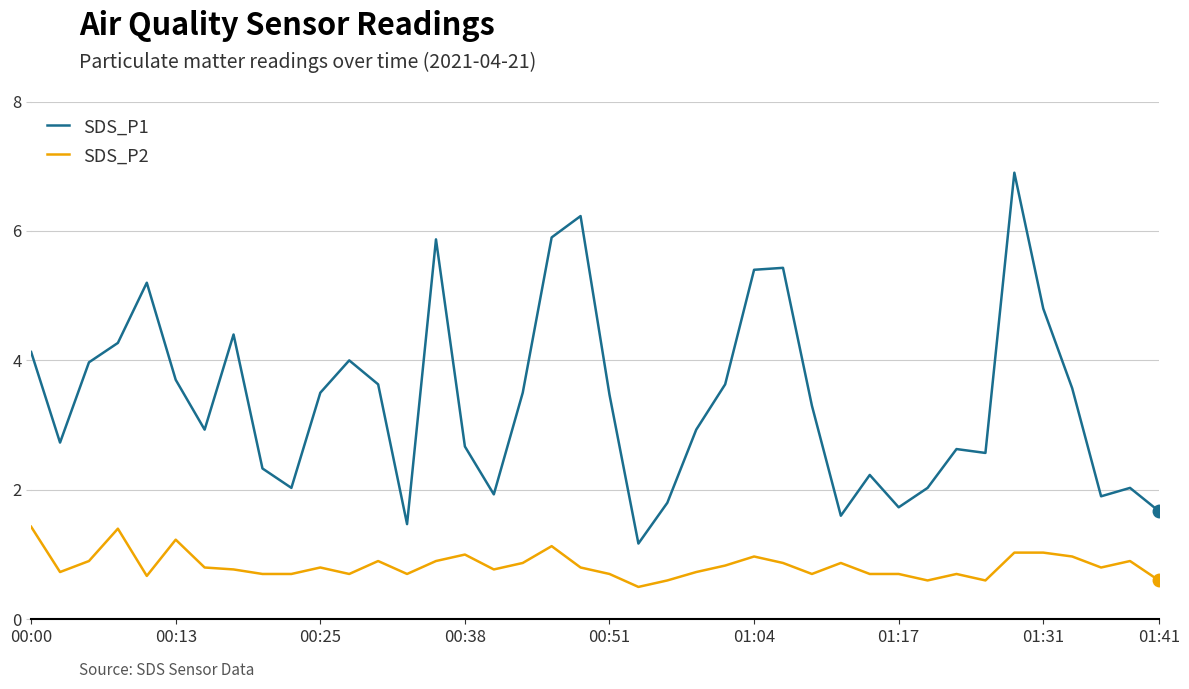

Reading left to right, what are all the values shown in this chart?

SDS_P1: 4.1	2.7	4.0	4.3	5.2	3.7	2.9	4.4	2.3	2.0	3.5	4.0	3.6	1.5	5.9	2.7	1.9	3.5	5.9	6.2	3.5	1.2	1.8	2.9	3.6	5.4	5.4	3.3	1.6	2.2	1.7	2.0	2.6	2.6	6.9	4.8	3.6	1.9	2.0	1.7
SDS_P2: 1.4	0.7	0.9	1.4	0.7	1.2	0.8	0.8	0.7	0.7	0.8	0.7	0.9	0.7	0.9	1.0	0.8	0.9	1.1	0.8	0.7	0.5	0.6	0.7	0.8	1.0	0.9	0.7	0.9	0.7	0.7	0.6	0.7	0.6	1.0	1.0	1.0	0.8	0.9	0.6